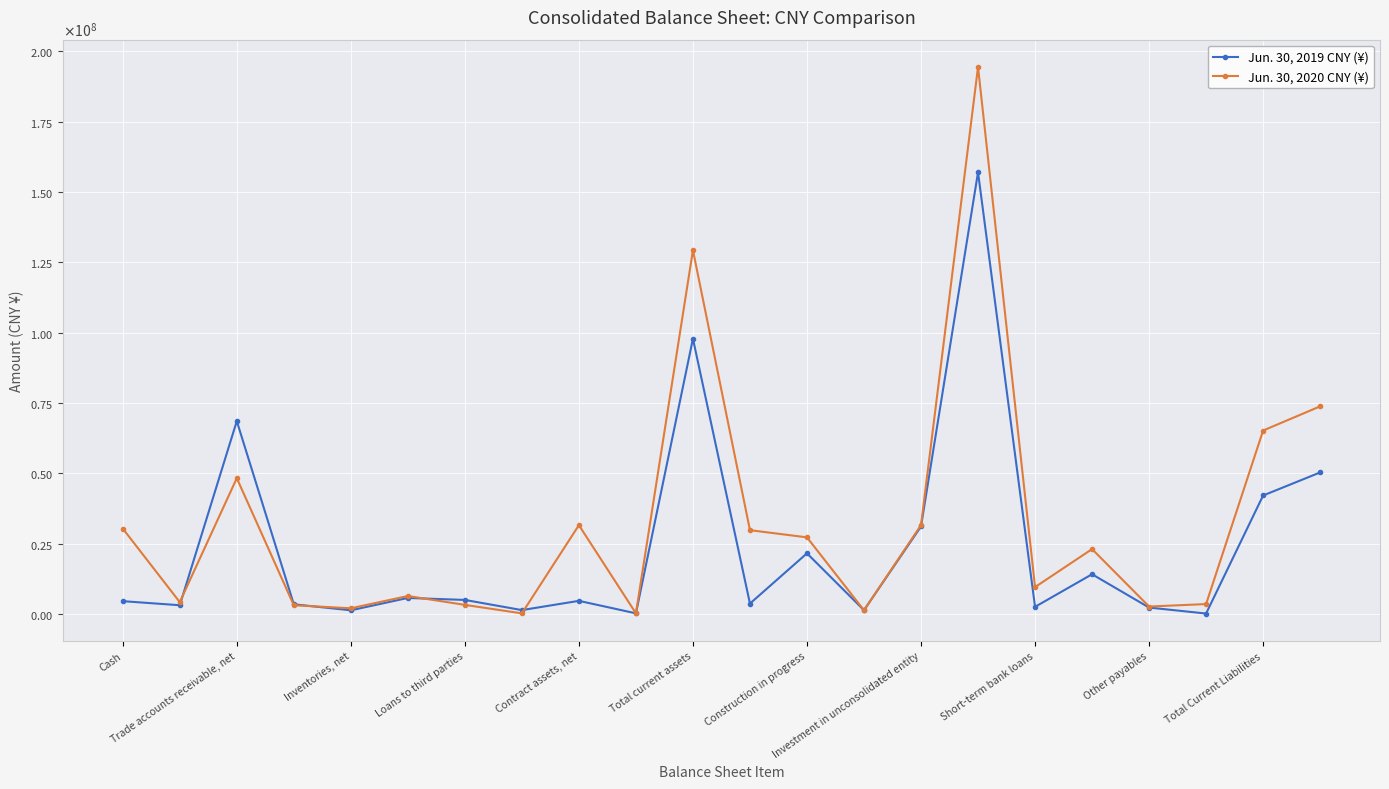

What is the value of the Jun. 30, 2019 CNY (¥) point at the 18th from the left?

14089293